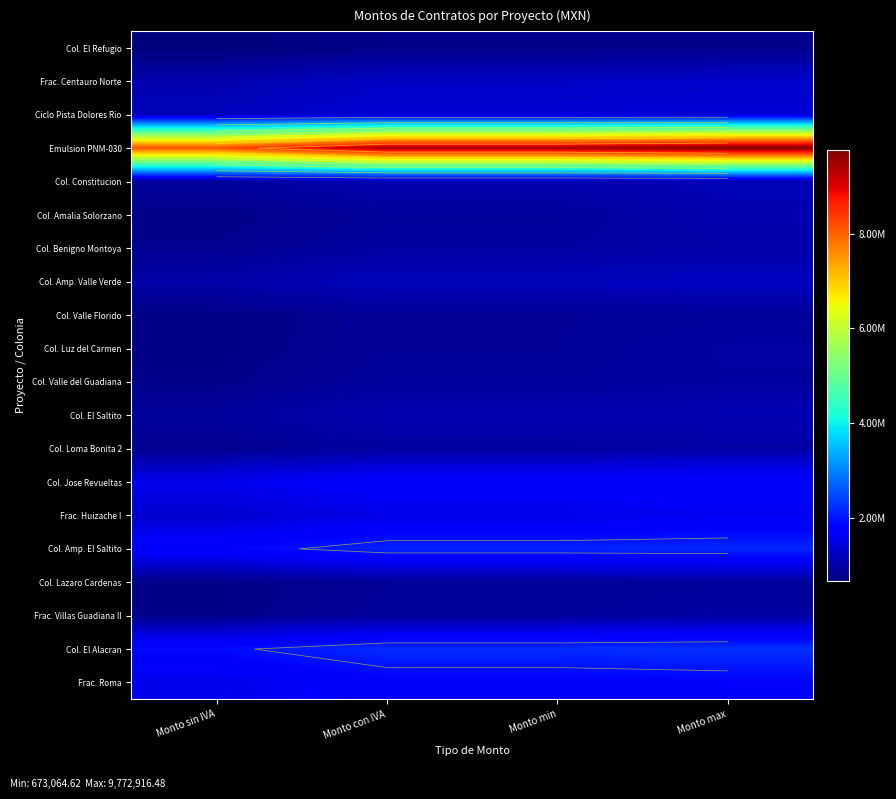

How many data points in Col. El Saltito are less than 1071255?

1